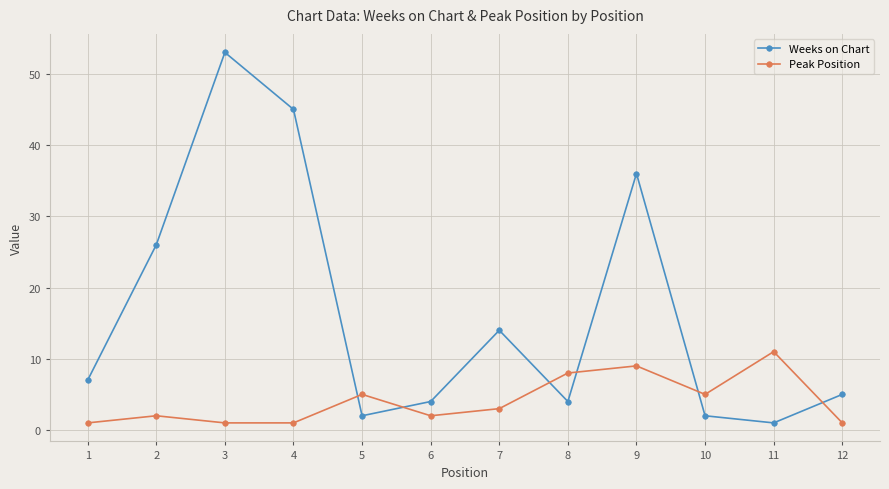

The value of Peak Position at 7 is 3. True or false?

True